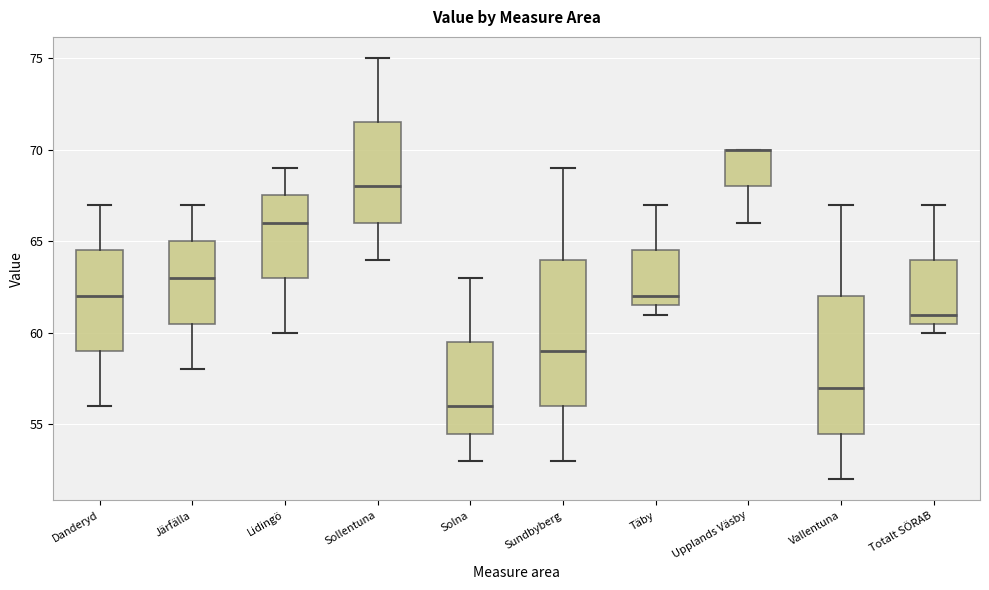

Reading left to right, read every box against the y-axis: the position of its median line, the range the box covers, and the ends of its whiskers. The values are not printed on the chart, so give them approximately, as read against the axis.

Danderyd: median 62.0, box 59.0 to 64.5, whiskers 56.0 to 67.0
Järfälla: median 63.0, box 60.5 to 65.0, whiskers 58.0 to 67.0
Lidingö: median 66.0, box 63.0 to 67.5, whiskers 60.0 to 69.0
Sollentuna: median 68.0, box 66.0 to 71.5, whiskers 64.0 to 75.0
Solna: median 56.0, box 54.5 to 59.5, whiskers 53.0 to 63.0
Sundbyberg: median 59.0, box 56.0 to 64.0, whiskers 53.0 to 69.0
Täby: median 62.0, box 61.5 to 64.5, whiskers 61.0 to 67.0
Upplands Väsby: median 70.0 (drawn on the box's upper edge), box 68.0 to 70.0, whiskers 66.0 to 70.0
Vallentuna: median 57.0, box 54.5 to 62.0, whiskers 52.0 to 67.0
Totalt SÖRAB: median 61.0, box 60.5 to 64.0, whiskers 60.0 to 67.0